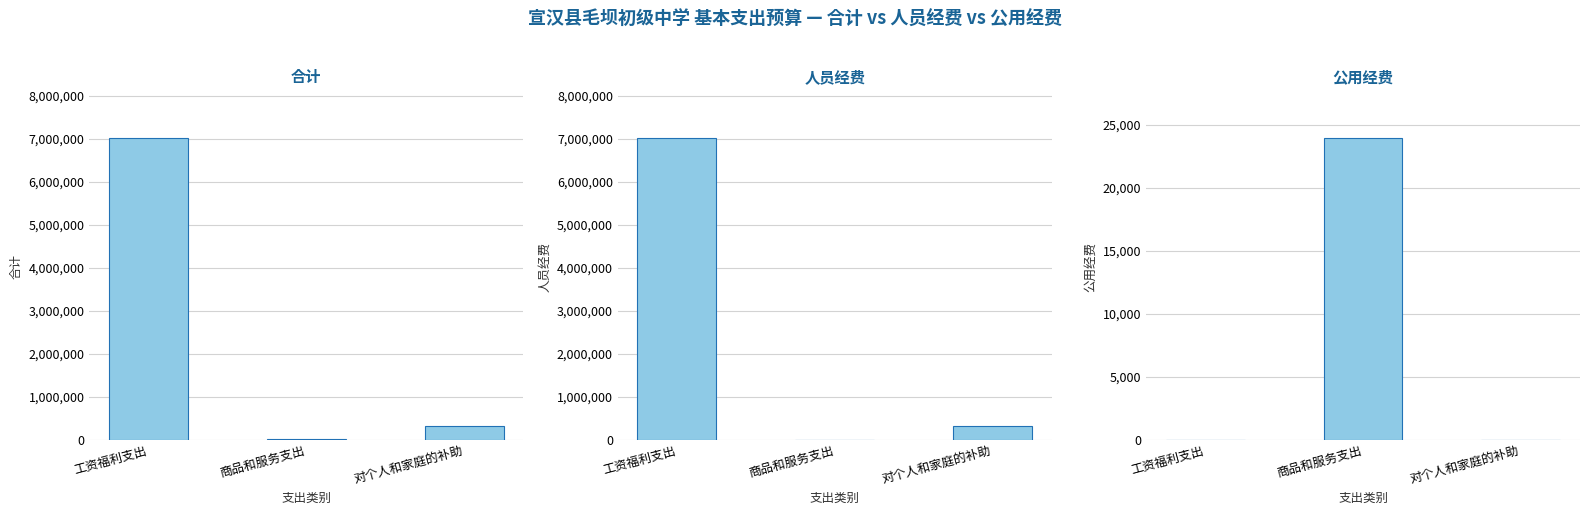

Which category has the highest value in the 公用经费 series?

商品和服务支出